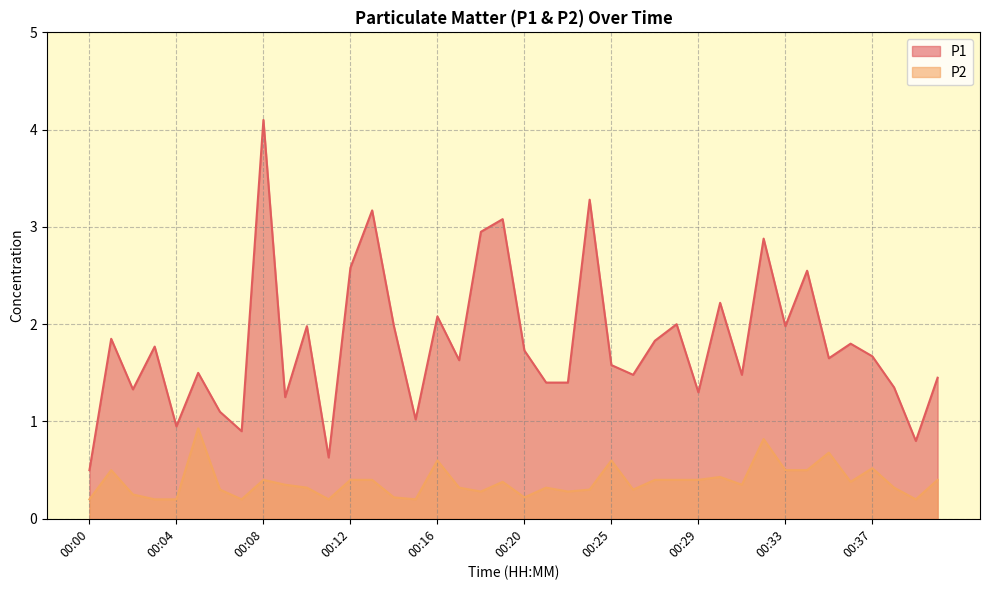

What is the minimum value shown in the chart?

0.2